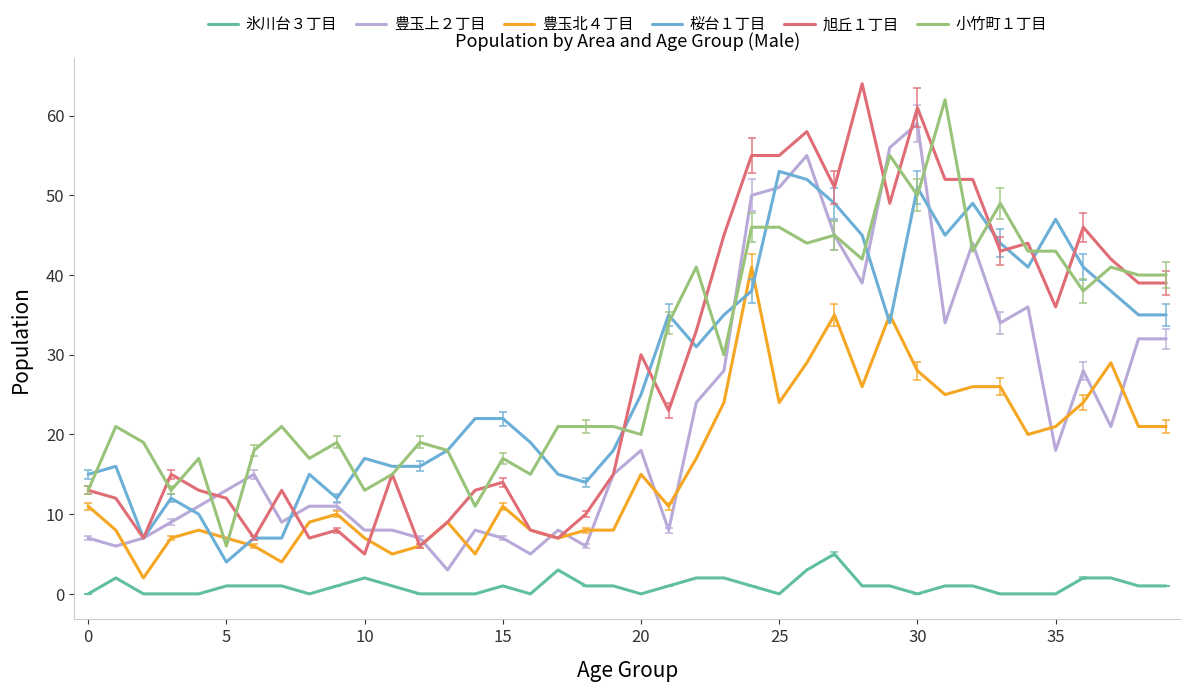

What is the greatest value displayed?

64